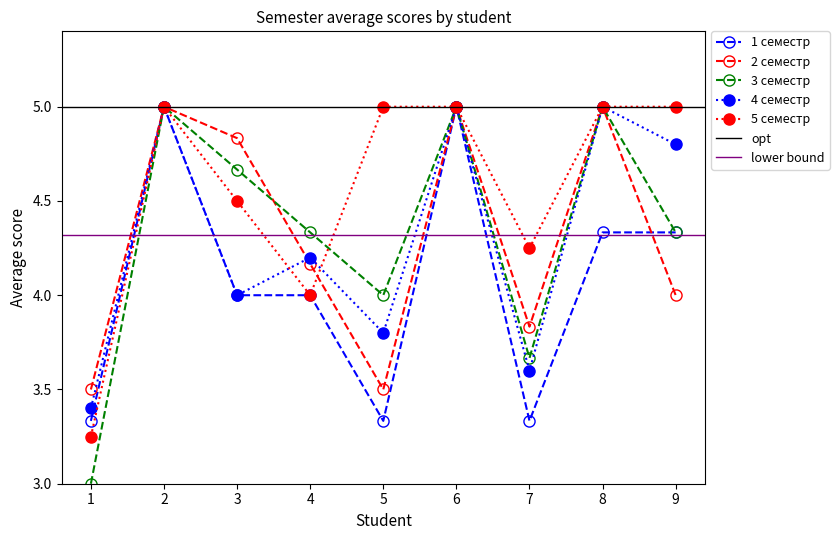

What is the value of the 5 семестр point at the 1st from the left?

3.2